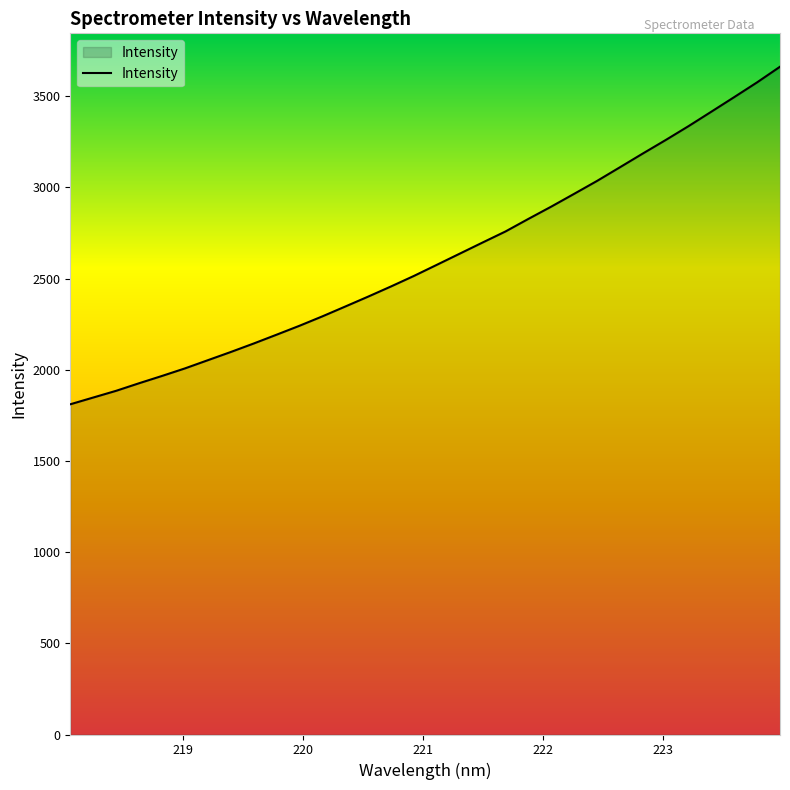

True or false: there are more than 2 points higher than both neighbors.

False